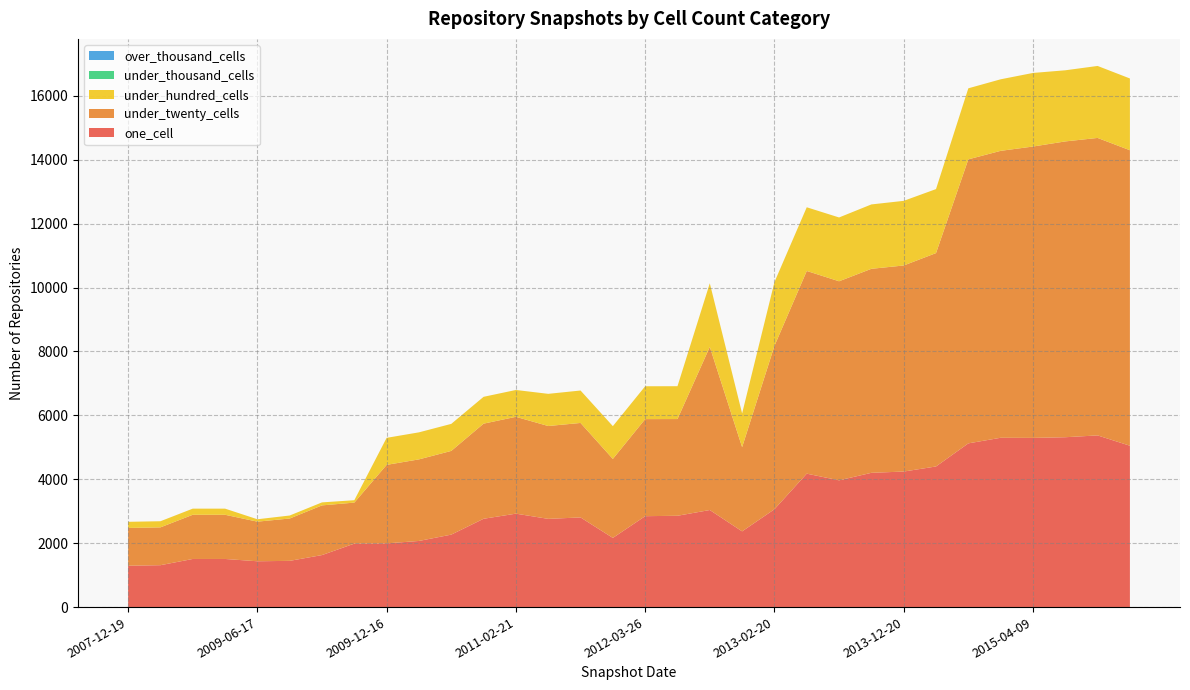

Reading left to right, what are all the values shown in this chart?

one_cell: 2007-12-19=1295	2008-04-01=1311	2008-06-27=1506	2008-10-10=1506	2009-06-17=1434	2009-04-06=1447	2008-12-17=1628	2009-09-25=1986	2009-12-16=1994	2010-04-01=2070	2010-07-26=2268	2010-11-17=2764	2011-02-21=2924	2011-06-10=2761	2011-09-05=2806	2012-07-13=2165	2012-03-26=2845	2012-01-18=2858	2012-12-11=3038	2012-10-31=2370	2013-02-20=3062	2013-07-09=4176	2013-05-21=3967	2013-09-10=4202	2013-12-20=4242	2014-03-28=4401	2014-09-08=5124	2015-01-19=5299	2015-04-09=5295	2015-07-03=5316	2015-10-01=5373	2016-01-04=5050
under_twenty_cells: 2007-12-19=1182	2008-04-01=1184	2008-06-27=1383	2008-10-10=1383	2009-06-17=1240	2009-04-06=1325	2008-12-17=1555	2009-09-25=1284	2009-12-16=2457	2010-04-01=2553	2010-07-26=2620	2010-11-17=2977	2011-02-21=3031	2011-06-10=2906	2011-09-05=2957	2012-07-13=2472	2012-03-26=3038	2012-01-18=3027	2012-12-11=5106	2012-10-31=2635	2013-02-20=5112	2013-07-09=6344	2013-05-21=6230	2013-09-10=6385	2013-12-20=6449	2014-03-28=6678	2014-09-08=8889	2015-01-19=8980	2015-04-09=9119	2015-07-03=9258	2015-10-01=9310	2016-01-04=9248
under_hundred_cells: 2007-12-19=192	2008-04-01=192	2008-06-27=192	2008-10-10=192	2009-06-17=75	2009-04-06=94	2008-12-17=94	2009-09-25=75	2009-12-16=846	2010-04-01=846	2010-07-26=846	2010-11-17=840	2011-02-21=840	2011-06-10=1007	2011-09-05=1015	2012-07-13=1026	2012-03-26=1028	2012-01-18=1028	2012-12-11=1991	2012-10-31=1056	2013-02-20=1996	2013-07-09=1993	2013-05-21=1997	2013-09-10=2015	2013-12-20=2023	2014-03-28=2003	2014-09-08=2223	2015-01-19=2239	2015-04-09=2303	2015-07-03=2226	2015-10-01=2253	2016-01-04=2246
under_thousand_cells: 2007-12-19=0	2008-04-01=0	2008-06-27=0	2008-10-10=0	2009-06-17=0	2009-04-06=0	2008-12-17=0	2009-09-25=0	2009-12-16=0	2010-04-01=0	2010-07-26=0	2010-11-17=0	2011-02-21=0	2011-06-10=0	2011-09-05=0	2012-07-13=0	2012-03-26=0	2012-01-18=0	2012-12-11=0	2012-10-31=0	2013-02-20=0	2013-07-09=0	2013-05-21=0	2013-09-10=0	2013-12-20=0	2014-03-28=0	2014-09-08=0	2015-01-19=0	2015-04-09=0	2015-07-03=0	2015-10-01=0	2016-01-04=0
over_thousand_cells: 2007-12-19=0	2008-04-01=0	2008-06-27=0	2008-10-10=0	2009-06-17=0	2009-04-06=0	2008-12-17=0	2009-09-25=0	2009-12-16=0	2010-04-01=0	2010-07-26=0	2010-11-17=0	2011-02-21=0	2011-06-10=0	2011-09-05=0	2012-07-13=0	2012-03-26=0	2012-01-18=0	2012-12-11=0	2012-10-31=0	2013-02-20=0	2013-07-09=0	2013-05-21=0	2013-09-10=0	2013-12-20=0	2014-03-28=0	2014-09-08=0	2015-01-19=0	2015-04-09=0	2015-07-03=0	2015-10-01=0	2016-01-04=0